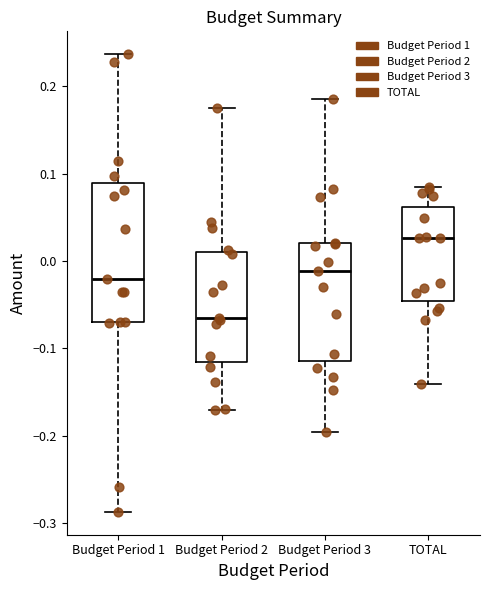

Which box has the lowest median line?

Budget Period 2